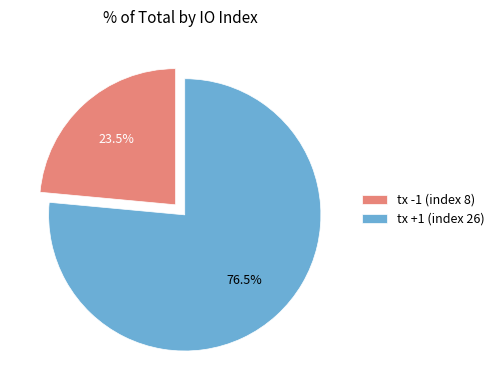

Between tx -1 (index 8) and tx +1 (index 26), which is larger?

tx +1 (index 26)